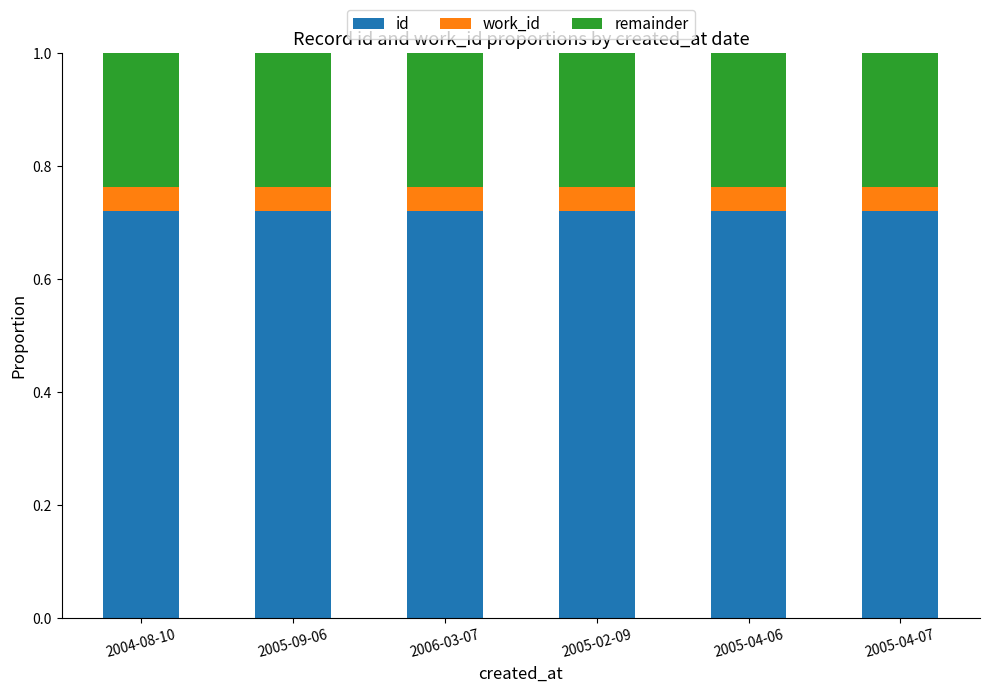

True or false: id has a value of 1.2 at 2005-09-06.

False